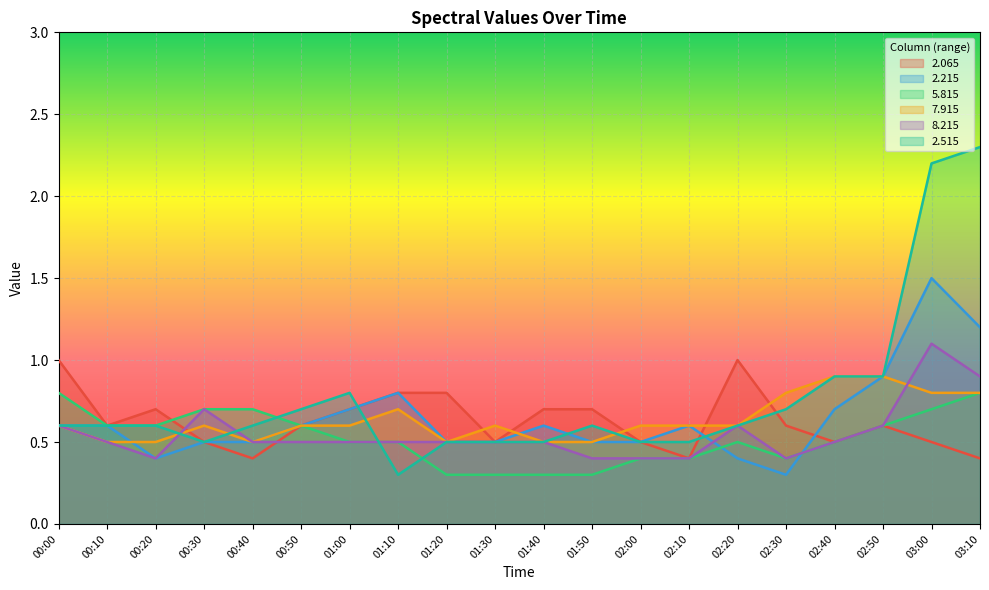

At which category is the sum across all series the highest?

03:00